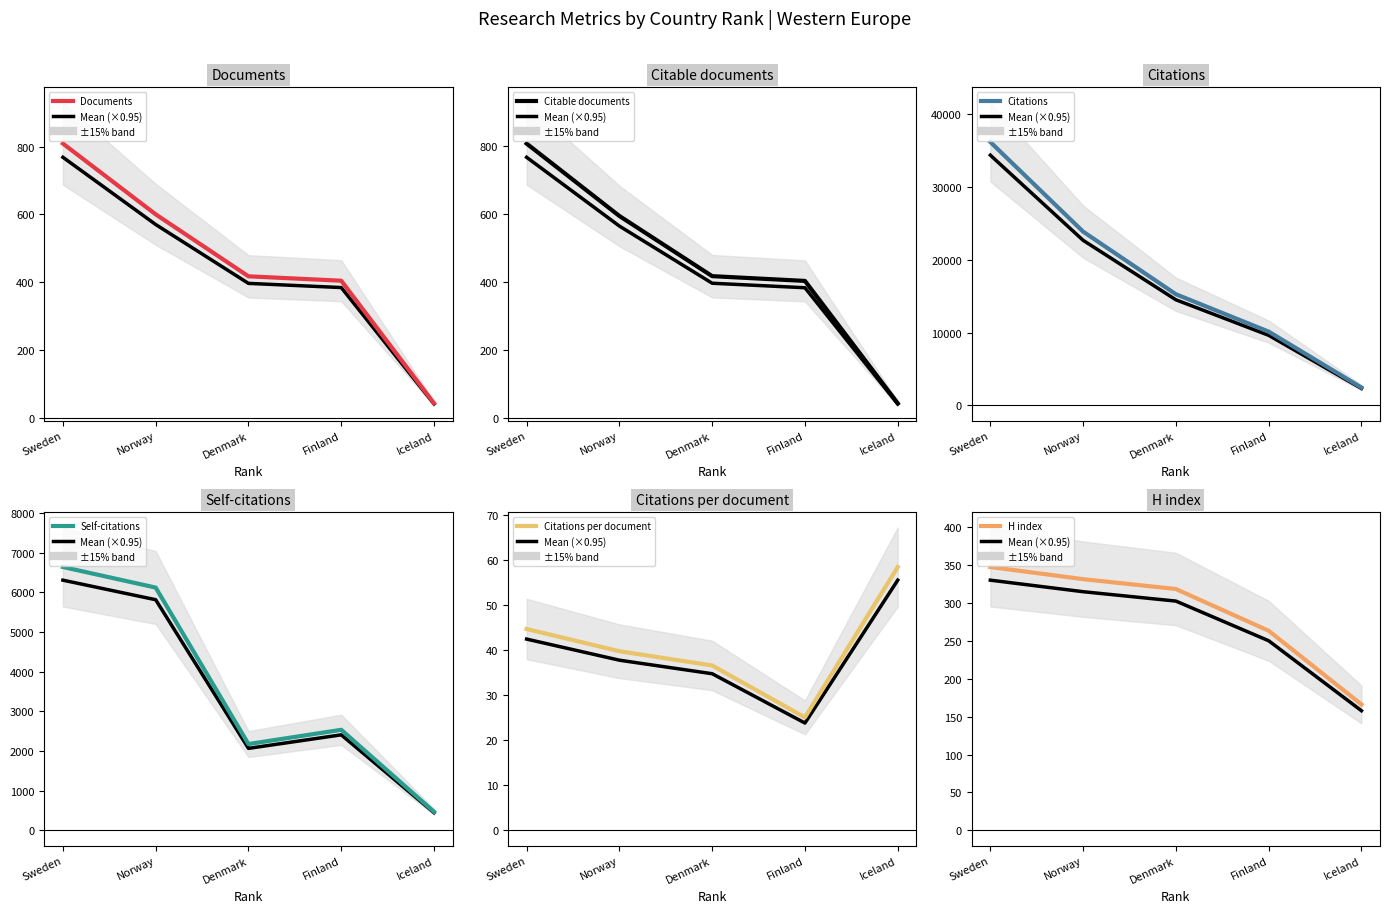

True or false: Citations per document has more than 0 interior local peaks.

False